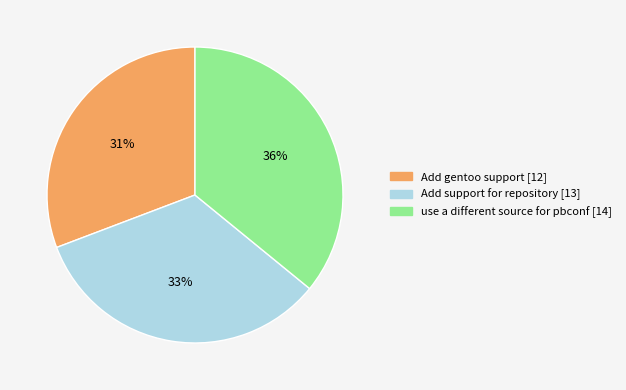

Which category has the smallest portion of the pie?

Add gentoo support [12]